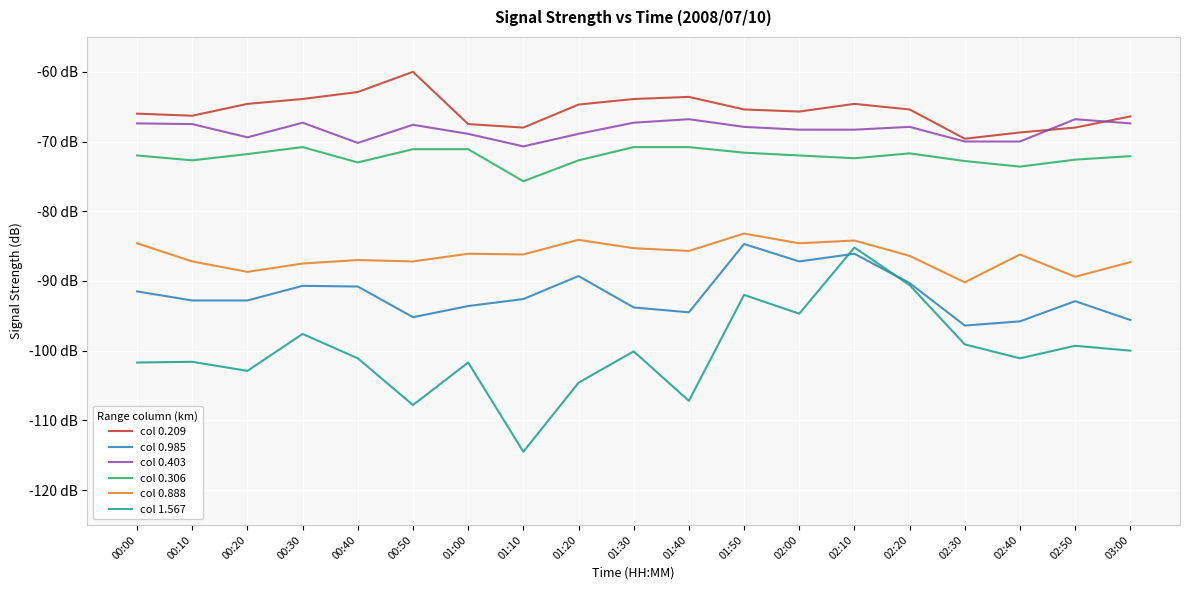

What are all the series names shown in the legend?

col 0.209, col 0.985, col 0.403, col 0.306, col 0.888, col 1.567